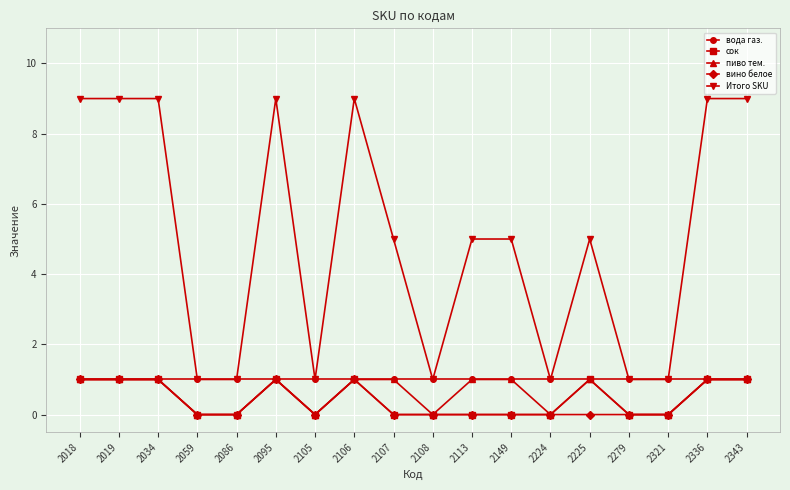

What is the sum of all вино белое values?

7